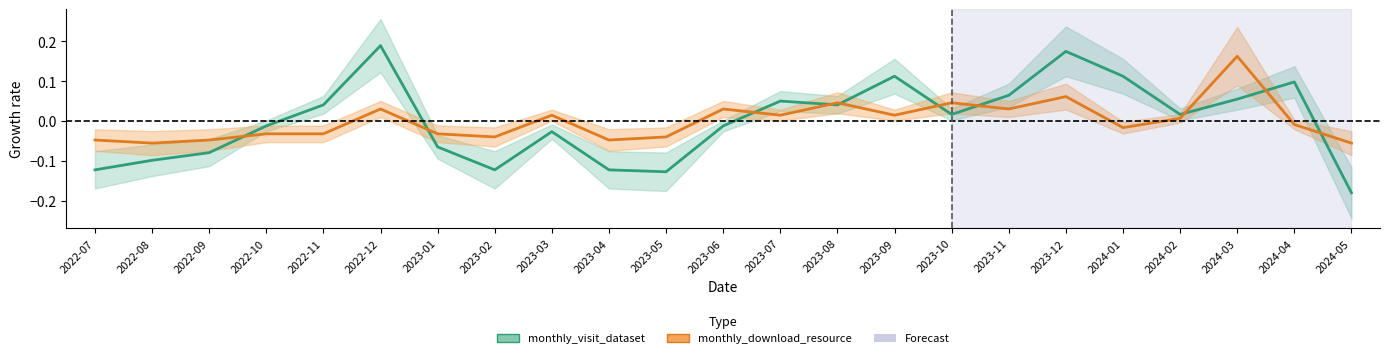

True or false: monthly_visit_dataset and monthly_download_resource intersect in this chart.

True